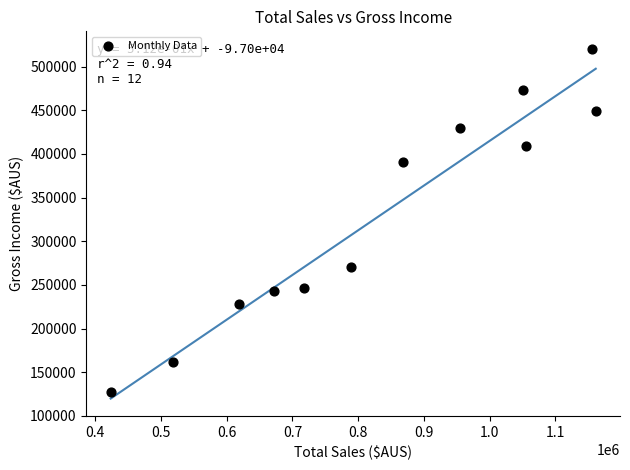

What Y value in the scatter plot is closest to 323641?

270483.8